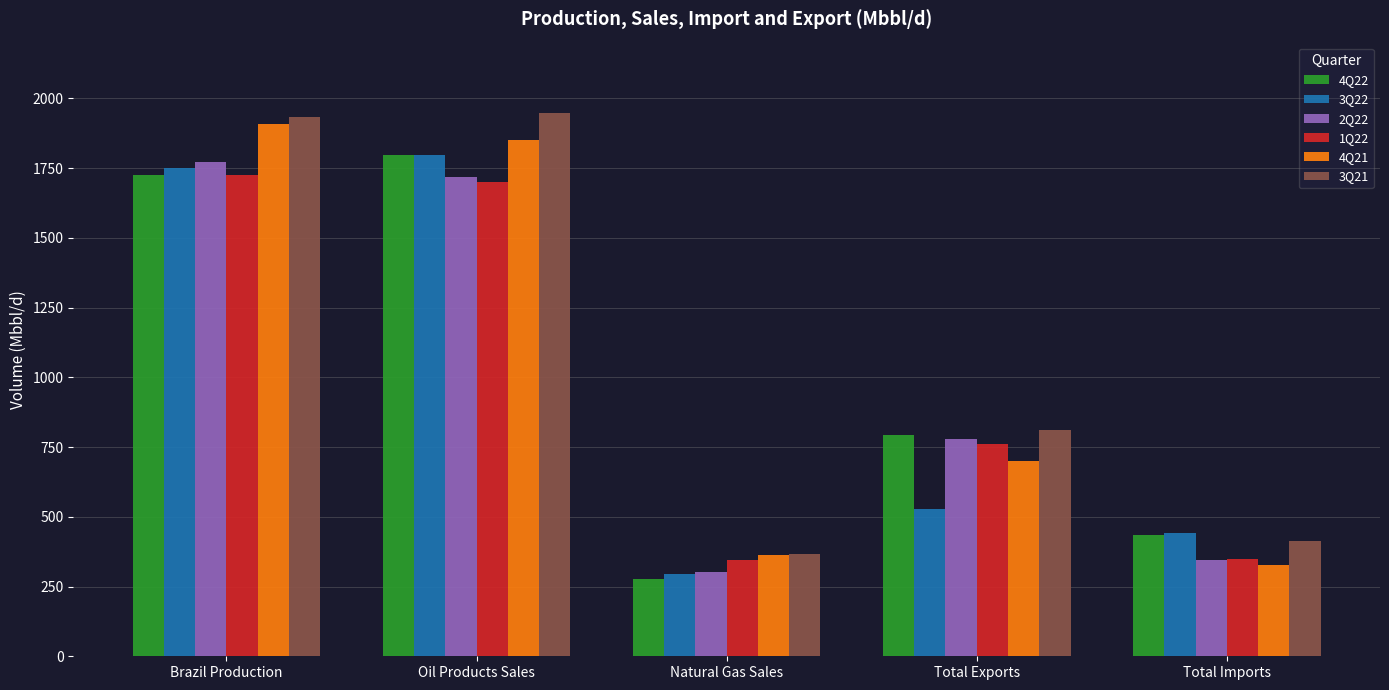

What is the maximum value shown in the chart?

1946